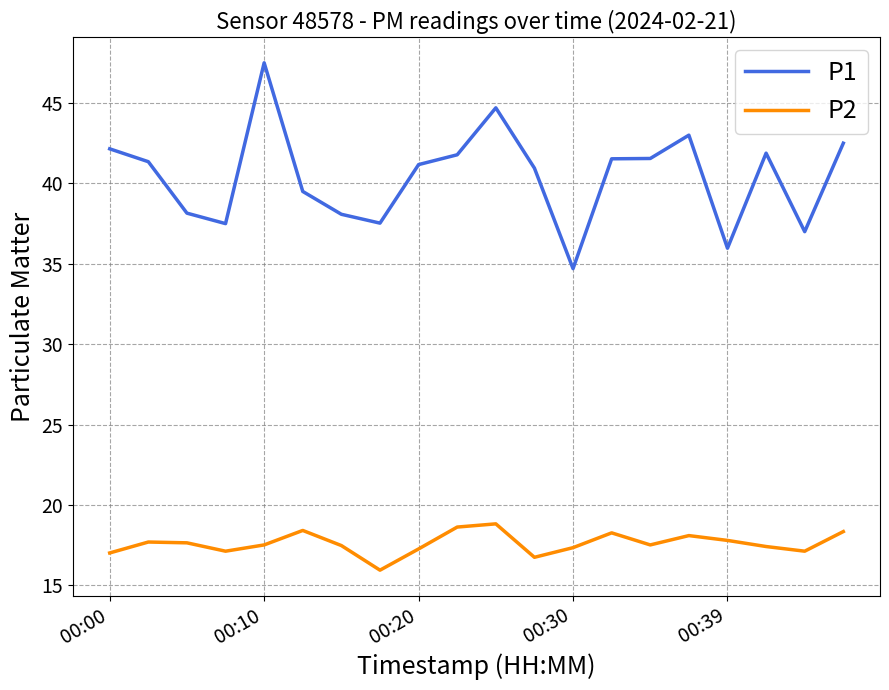

Which series has the largest range (max minus min)?

P1